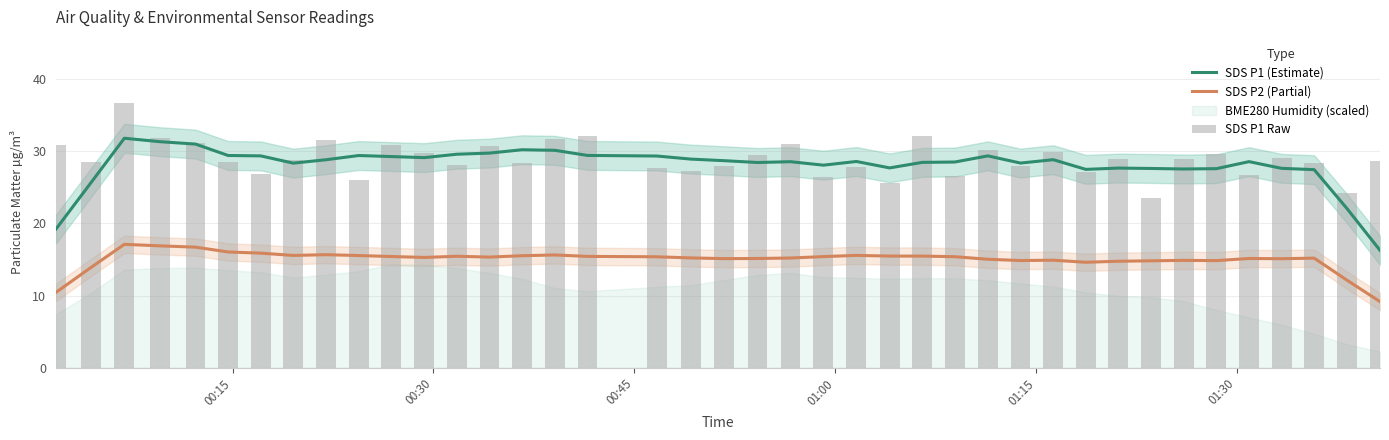

What is the difference between the maximum and second lowest values in the SDS P2 (Partial) series?

6.6